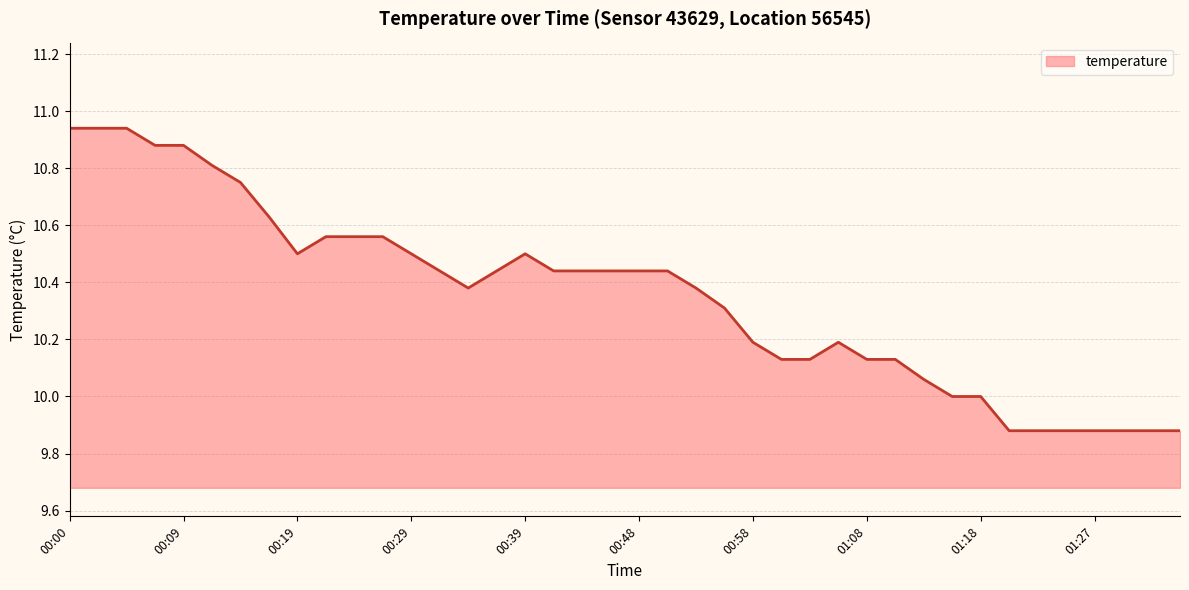

Reading left to right, transcribe all the data shown in this chart.

10.9	10.9	10.9	10.9	10.9	10.8	10.8	10.6	10.5	10.6	10.6	10.6	10.5	10.4	10.4	10.4	10.5	10.4	10.4	10.4	10.4	10.4	10.4	10.3	10.2	10.1	10.1	10.2	10.1	10.1	10.1	10.0	10.0	9.9	9.9	9.9	9.9	9.9	9.9	9.9